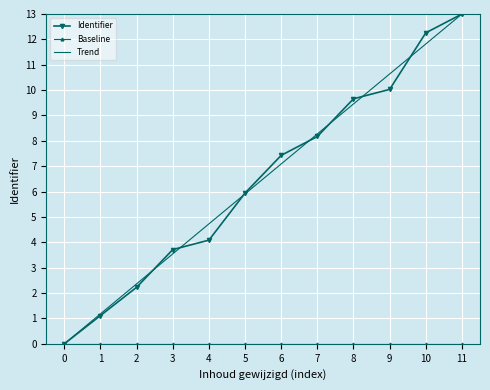

What is the difference between the highest and lowest values at 9?

10.6